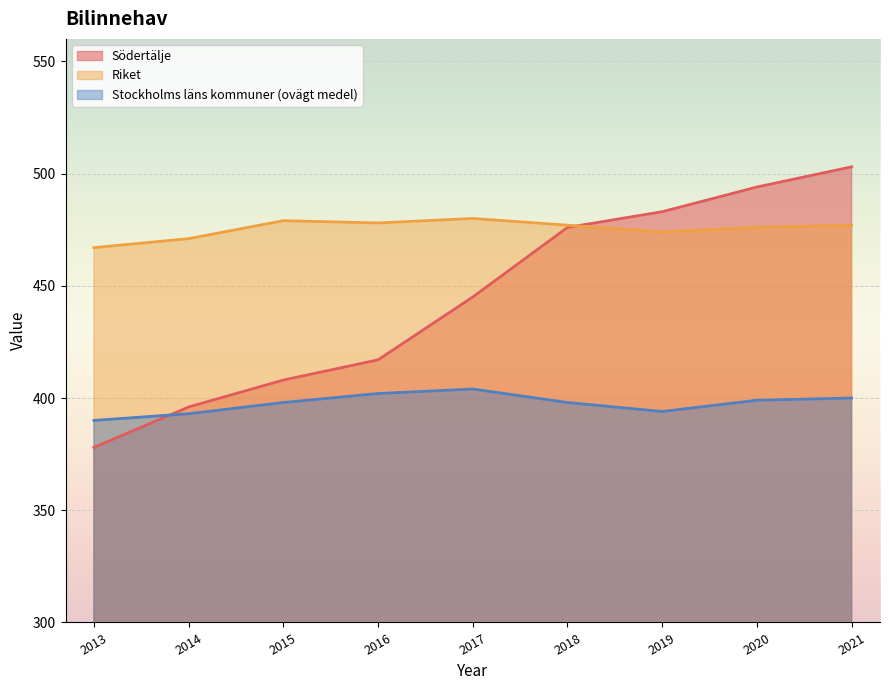

Reading right to left, transcribe all the data shown in this chart.

Södertälje: 503	494	483	476	445	417	408	396	378
Riket: 477	476	474	477	480	478	479	471	467
Stockholms läns kommuner (ovägt medel): 400	399	394	398	404	402	398	393	390